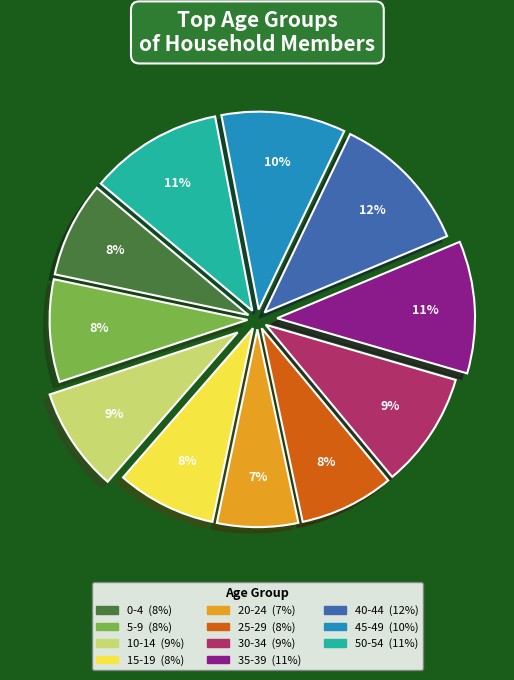

What percentage is the 10-14 slice, to the nearest percent?

9%